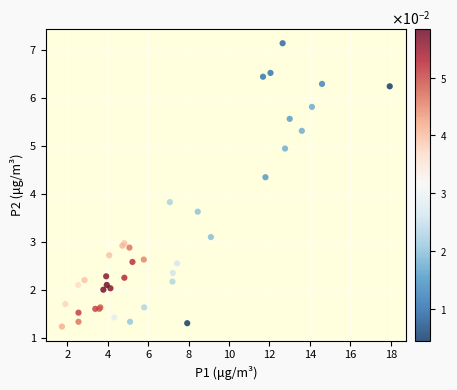

What Y value in the scatter plot is closest to 4?

3.8